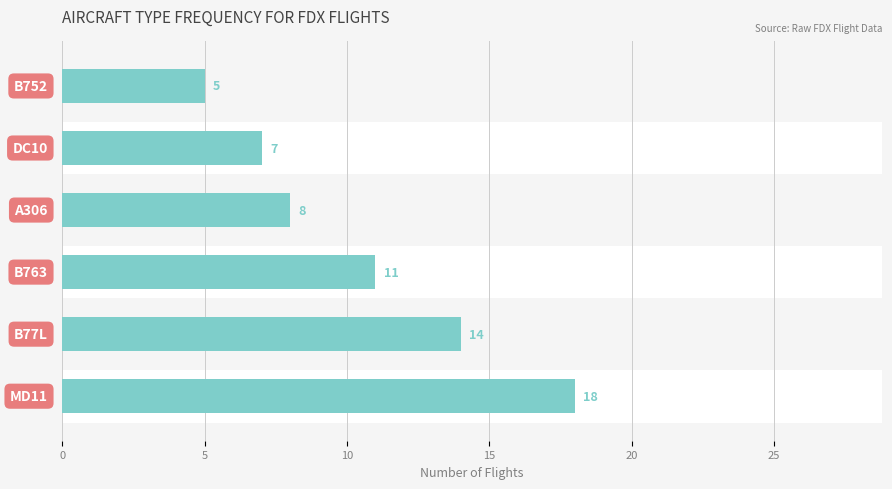

The chart shows a value of 8 at 25. True or false?

False